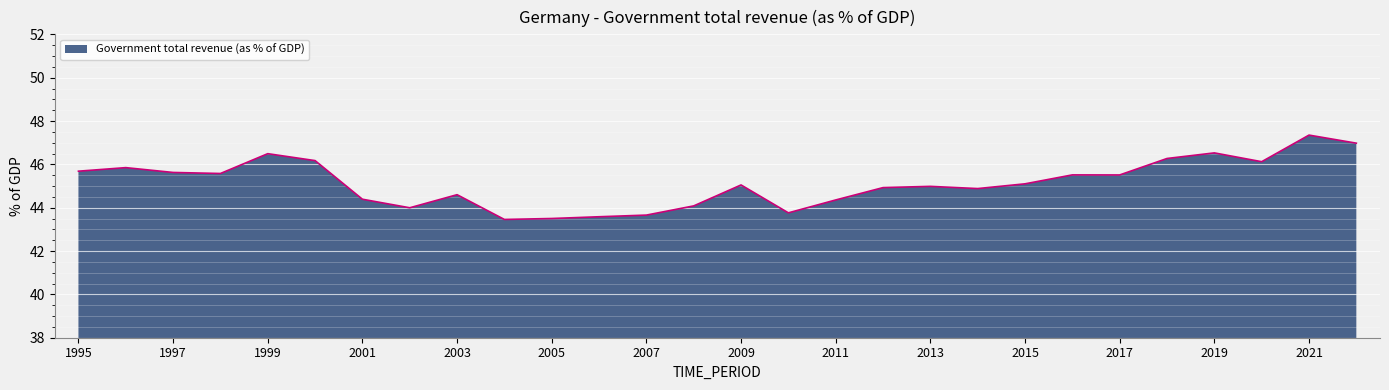

What is the sum of all values?

1264.0